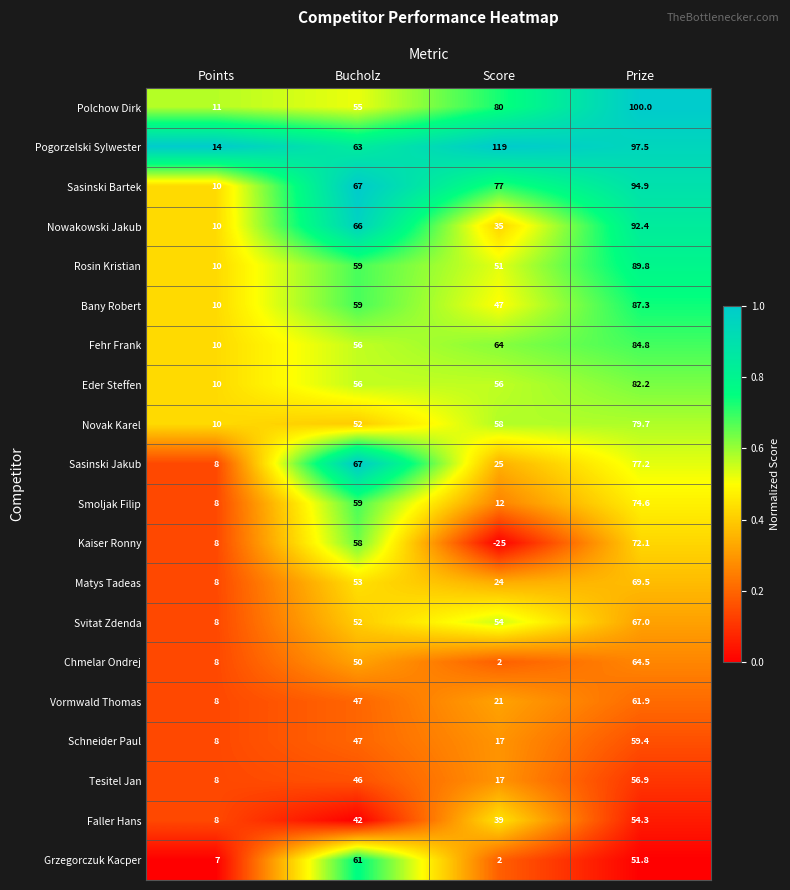

What is the difference between the maximum and minimum values in the Bany Robert series?

77.3